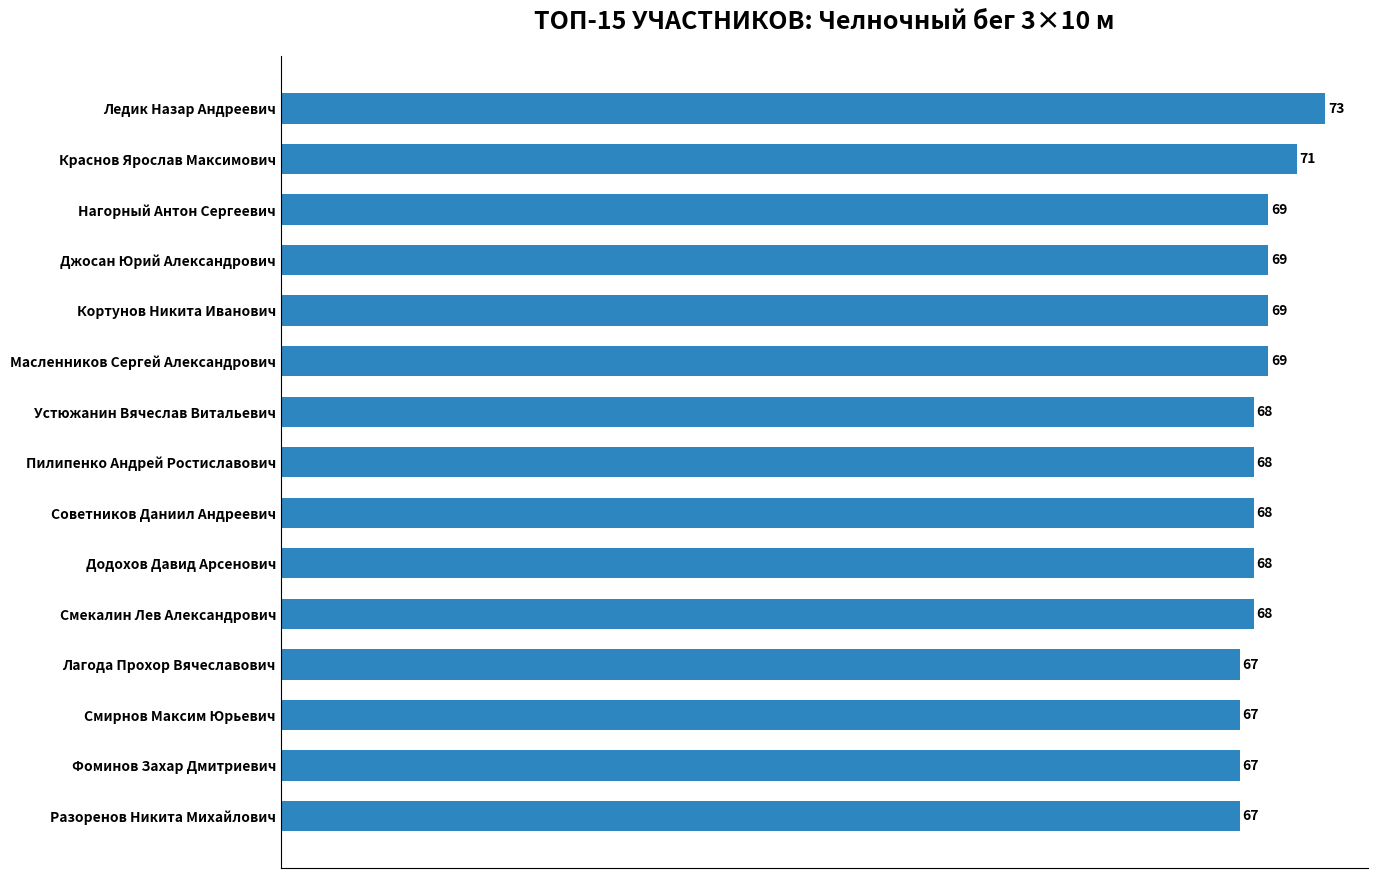

How many bars are there in total?

15